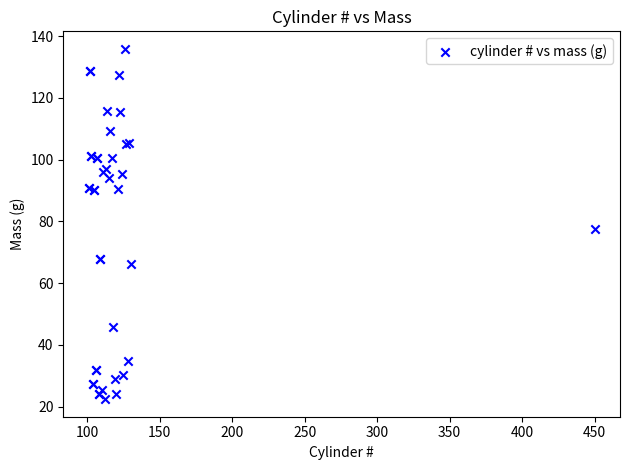

What Y value in the scatter plot is closest to 79?

77.7